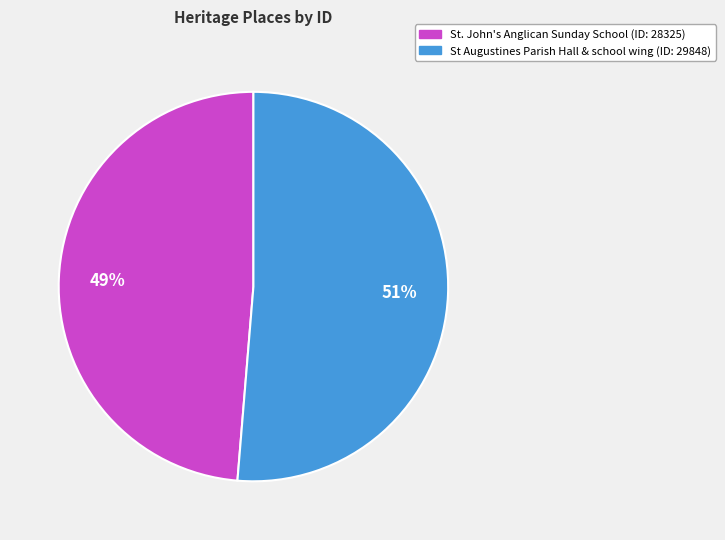

True or false: St Augustines Parish Hall & school wing accounts for 43% of the total.

False